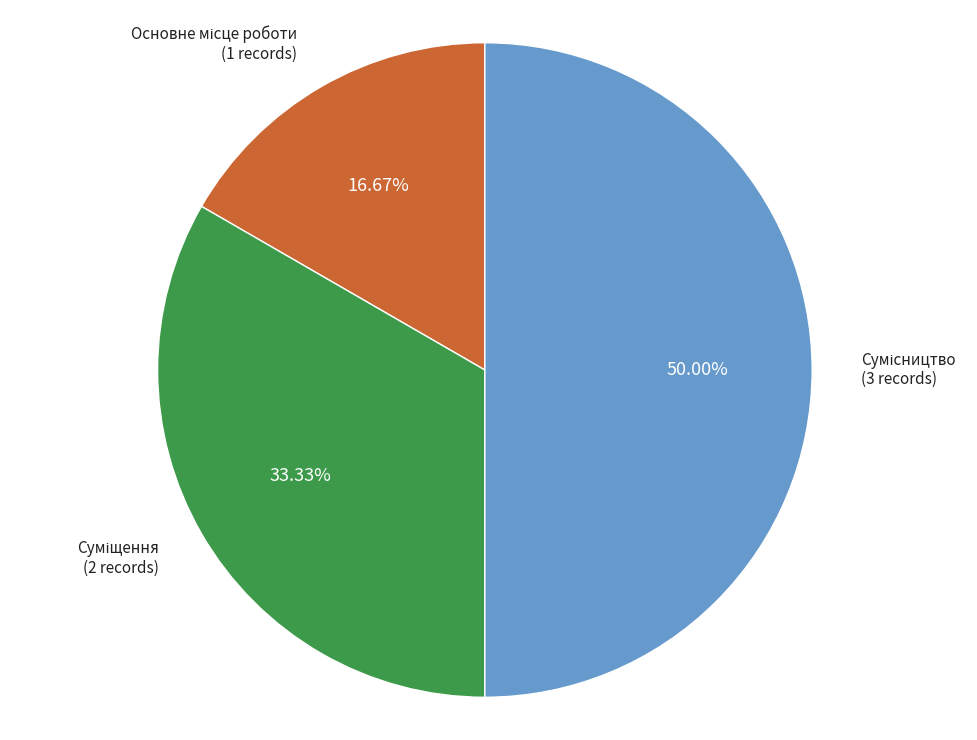

How many slices are in this pie chart?

3